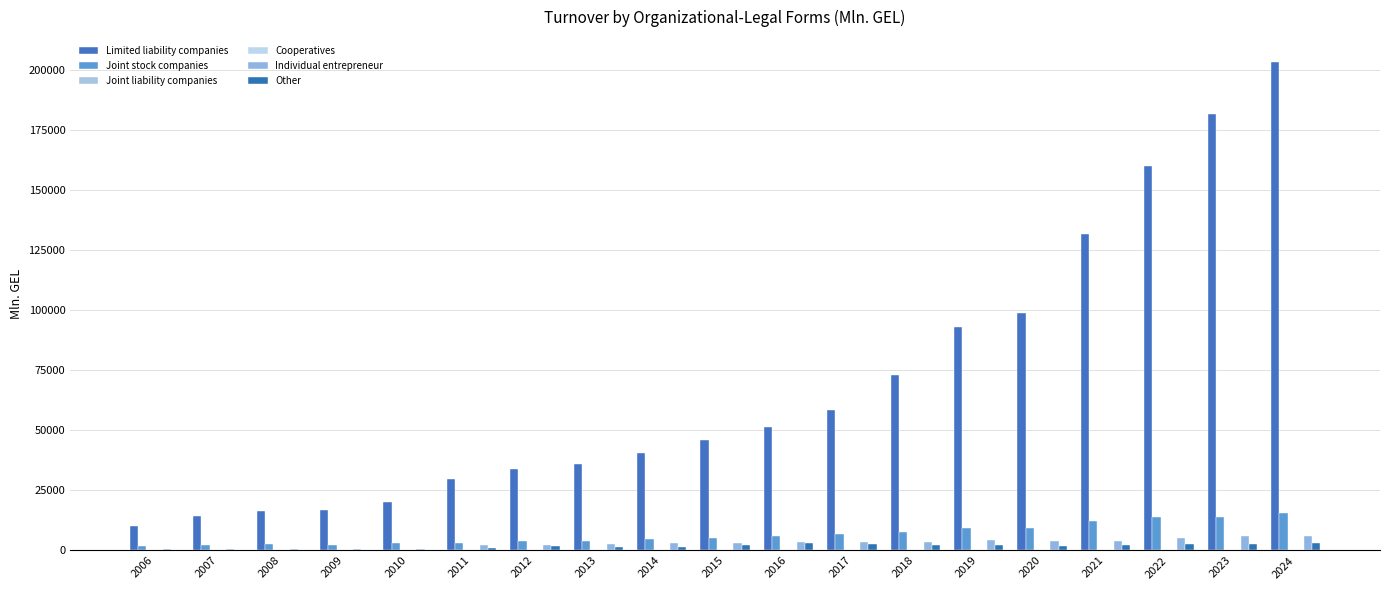

How many data points does each series have?

19